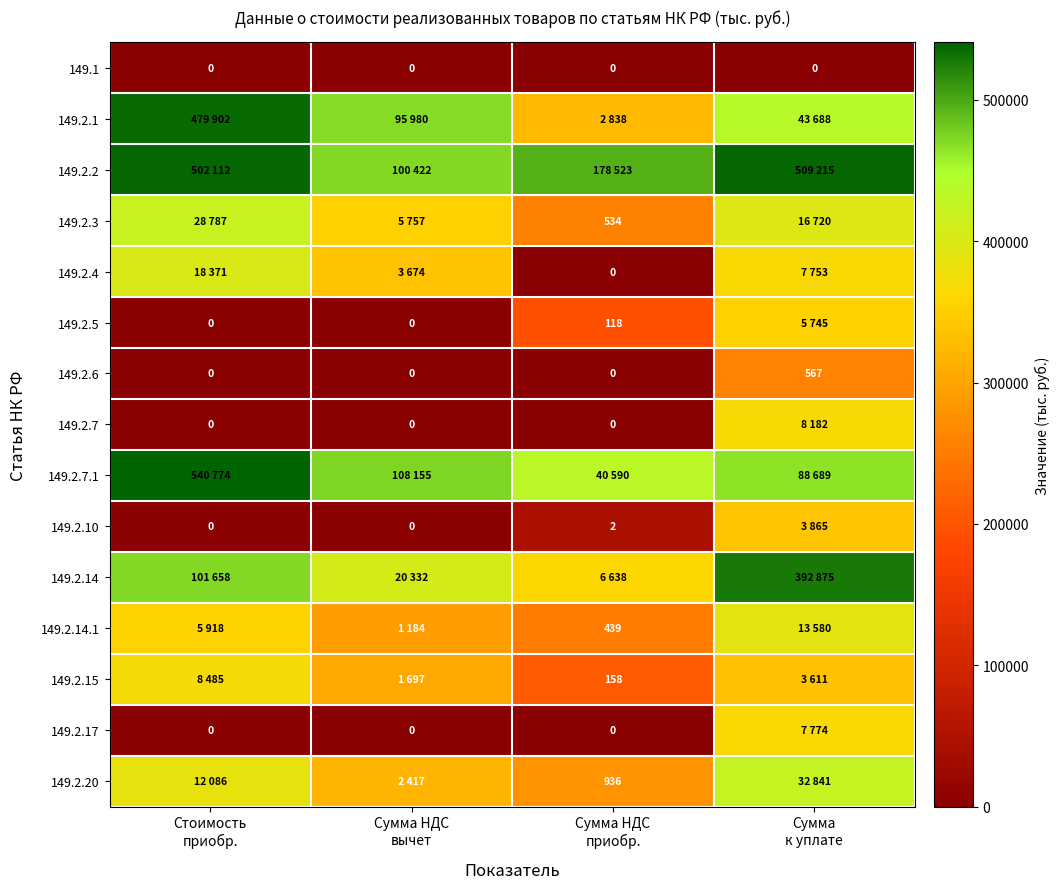

Rank the series by their maximum value, from lowest to highest.

149.1, 149.2.6, 149.2.10, 149.2.5, 149.2.17, 149.2.7, 149.2.15, 149.2.14.1, 149.2.4, 149.2.3, 149.2.20, 149.2.14, 149.2.1, 149.2.2, 149.2.7.1